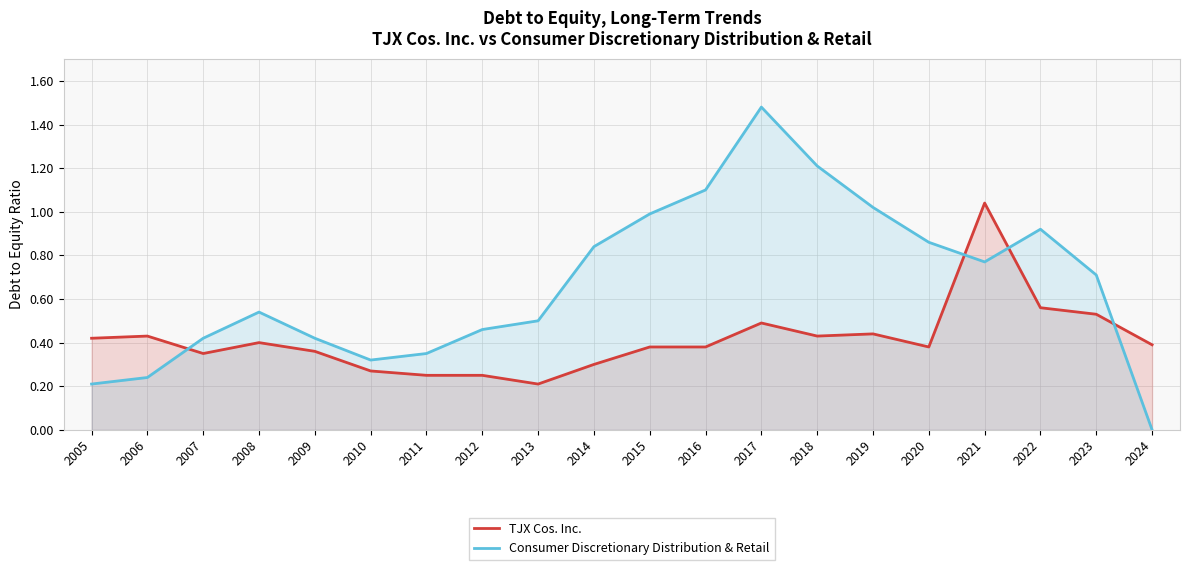

How many interior local valleys does the Consumer Discretionary Distribution & Retail series have?

2